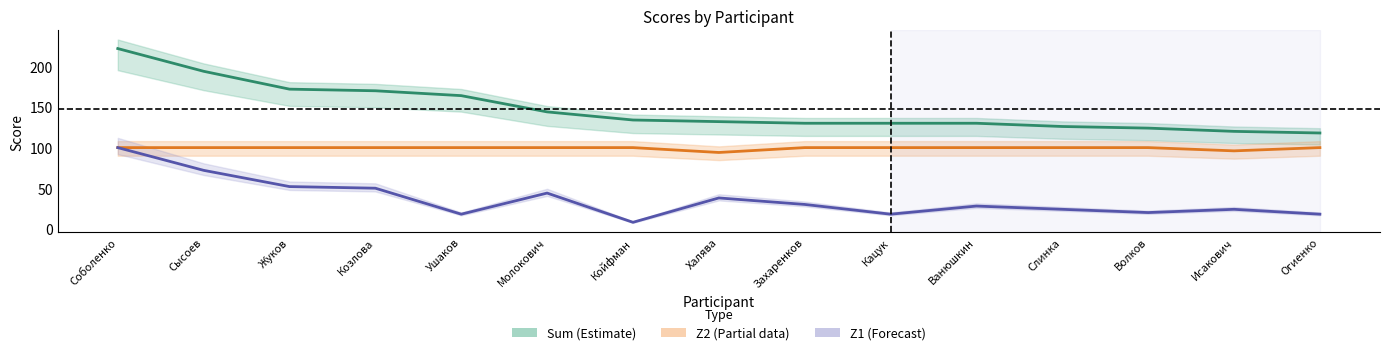

True or false: Z2 and Sum cross at least once.

False